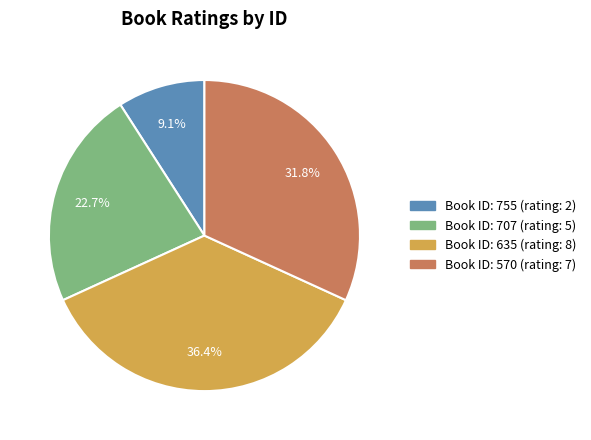

Count the number of slices in the pie.

4